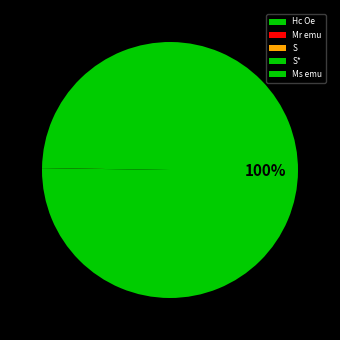

Rank the categories by value from highest to lowest.

Hc Oe, Ms emu, Mr emu, S, S*